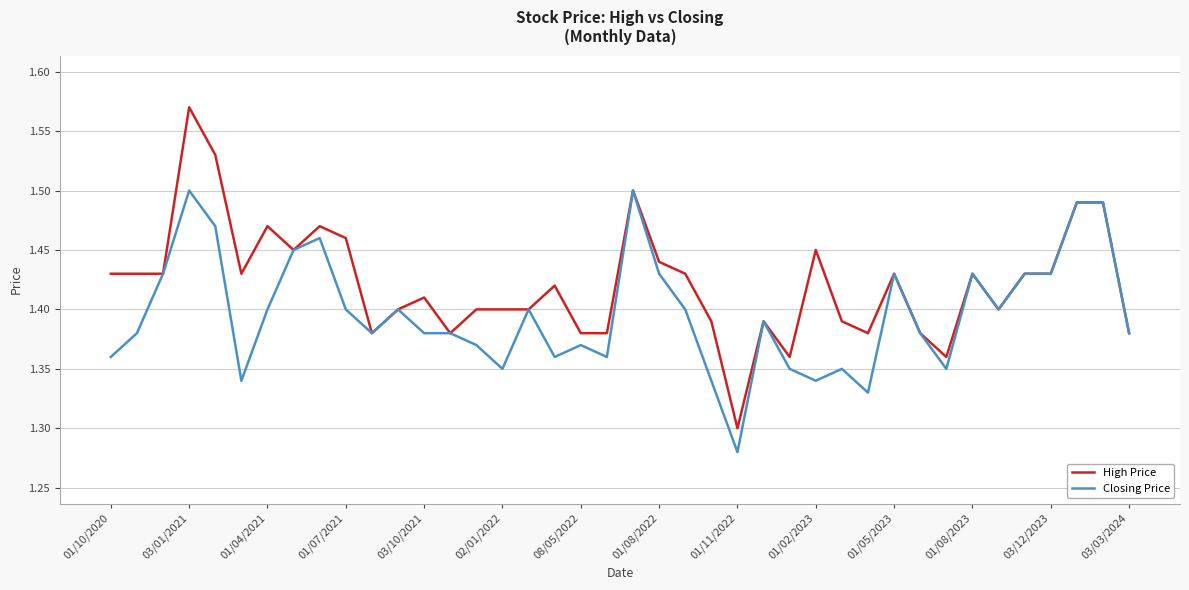

Rank the series by their maximum value, from highest to lowest.

High Price, Closing Price